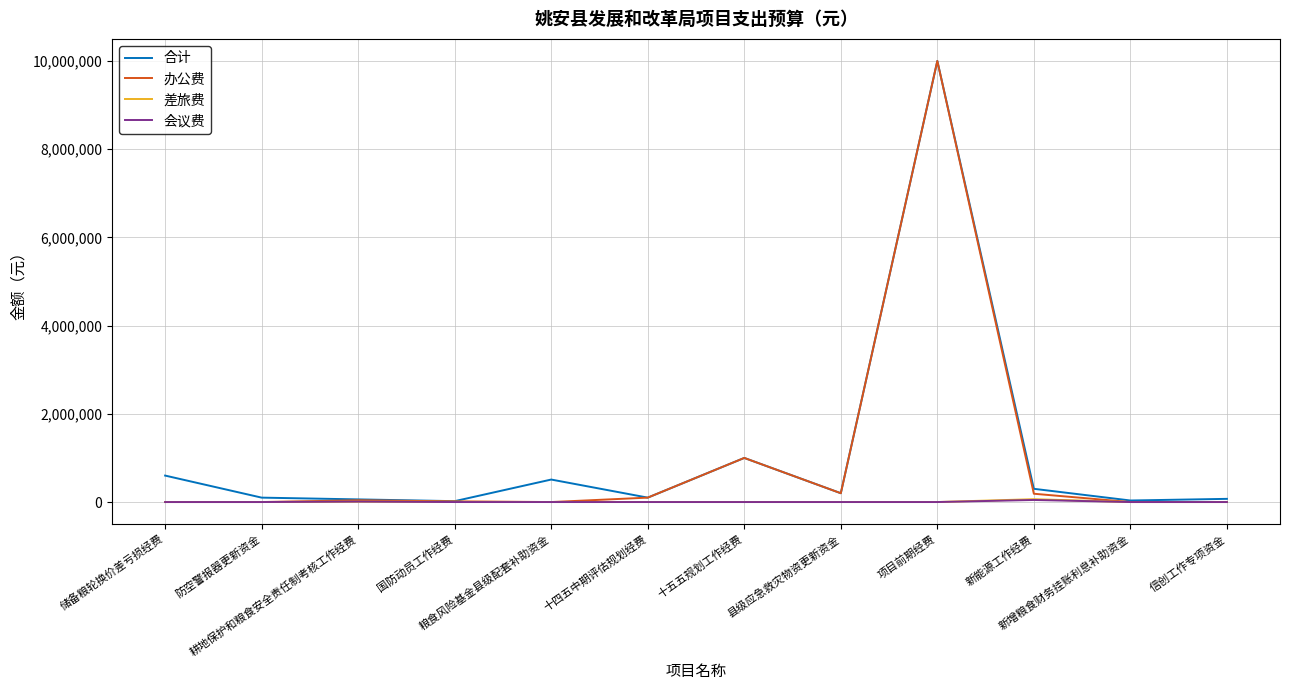

Which series has the largest range (max minus min)?

办公费